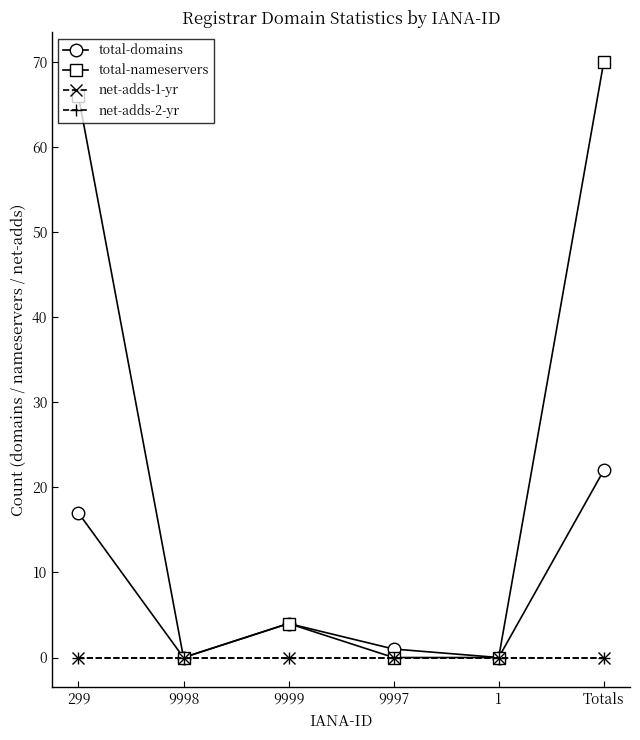

Does the chart have visible grid lines?

No